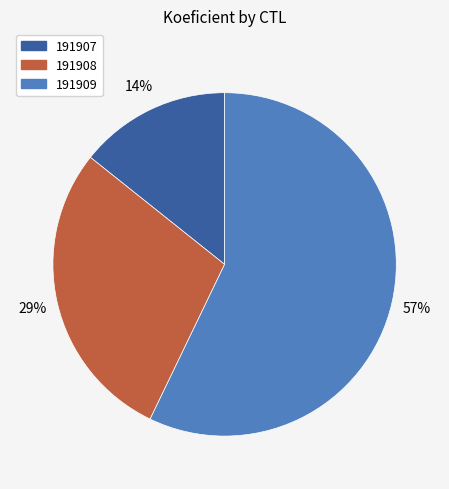

Combined, do 191907 and 191908 account for over 50%?

No